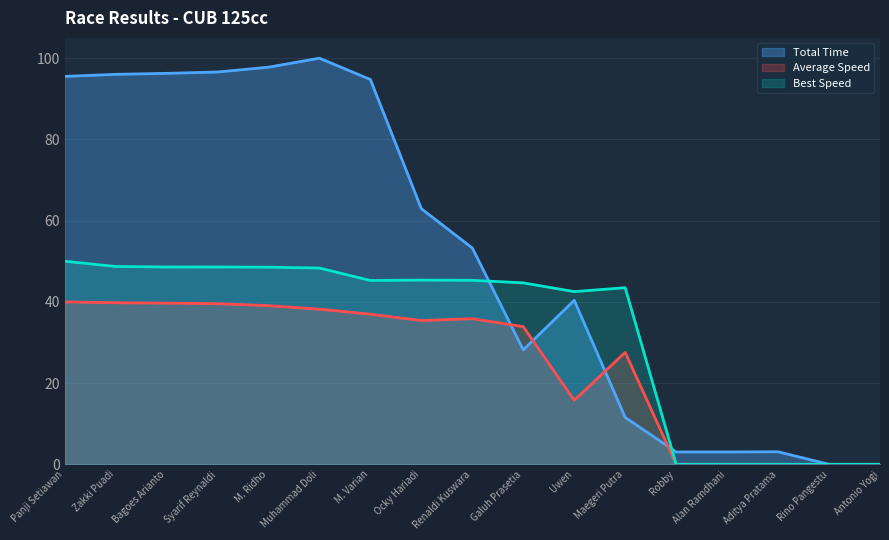

What is the sum of the Average Speed values at Muhammad Doli and M. Varian?

75.2